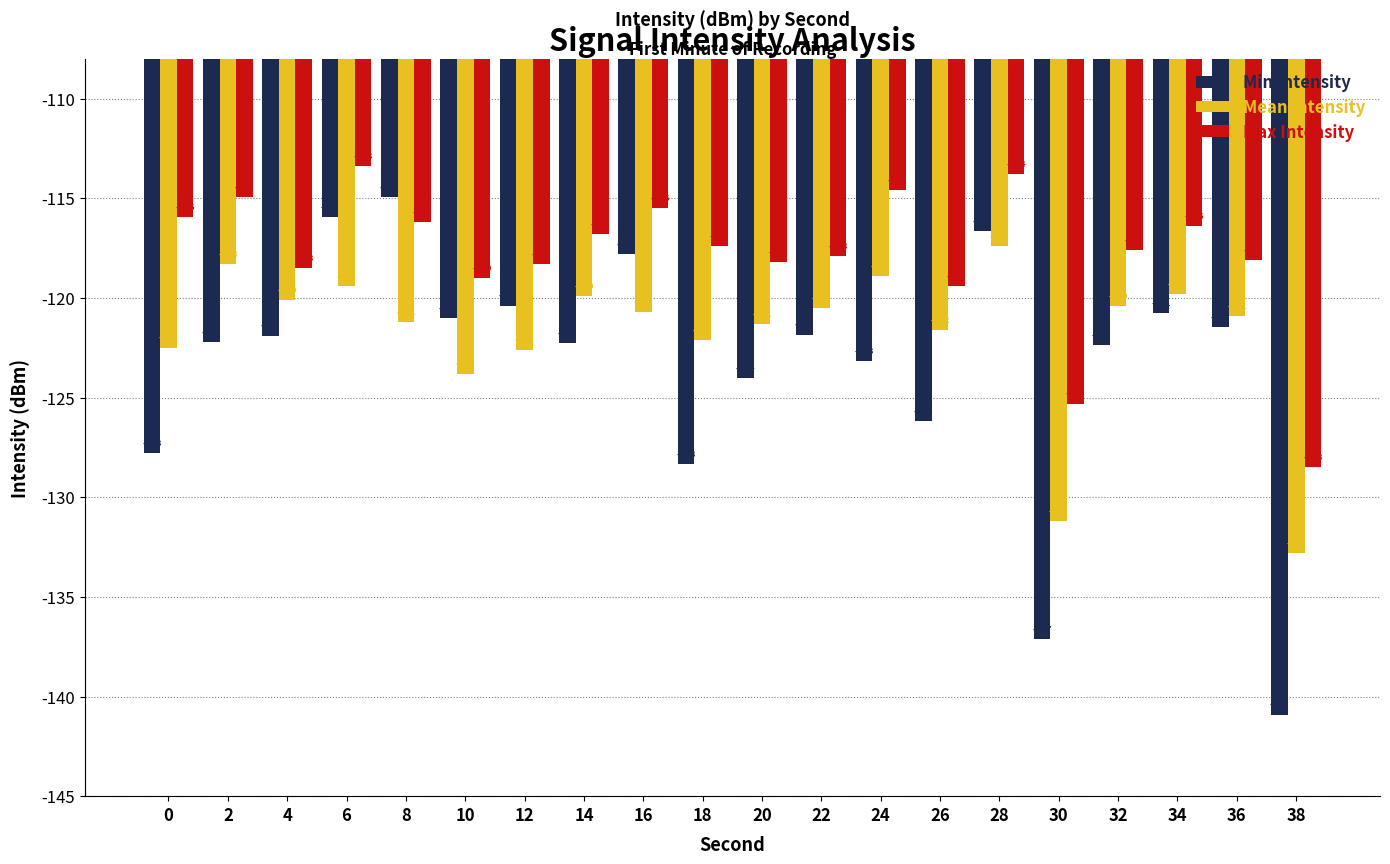

What is the greatest value displayed?

-113.4